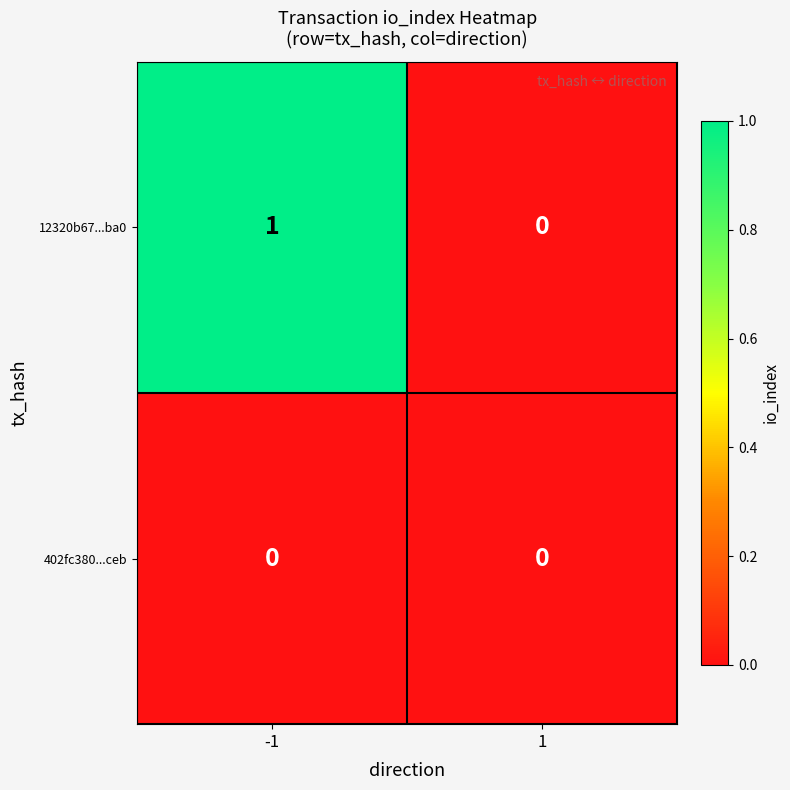

At -1, list the series in order from largest to smallest.

12320b67...ba0, 402fc380...ceb